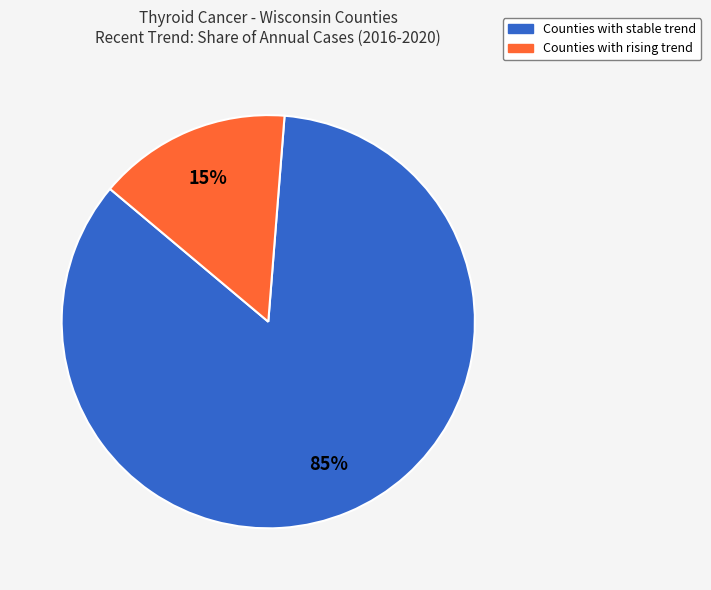

Is there any slice that represents more than half of the pie?

Yes